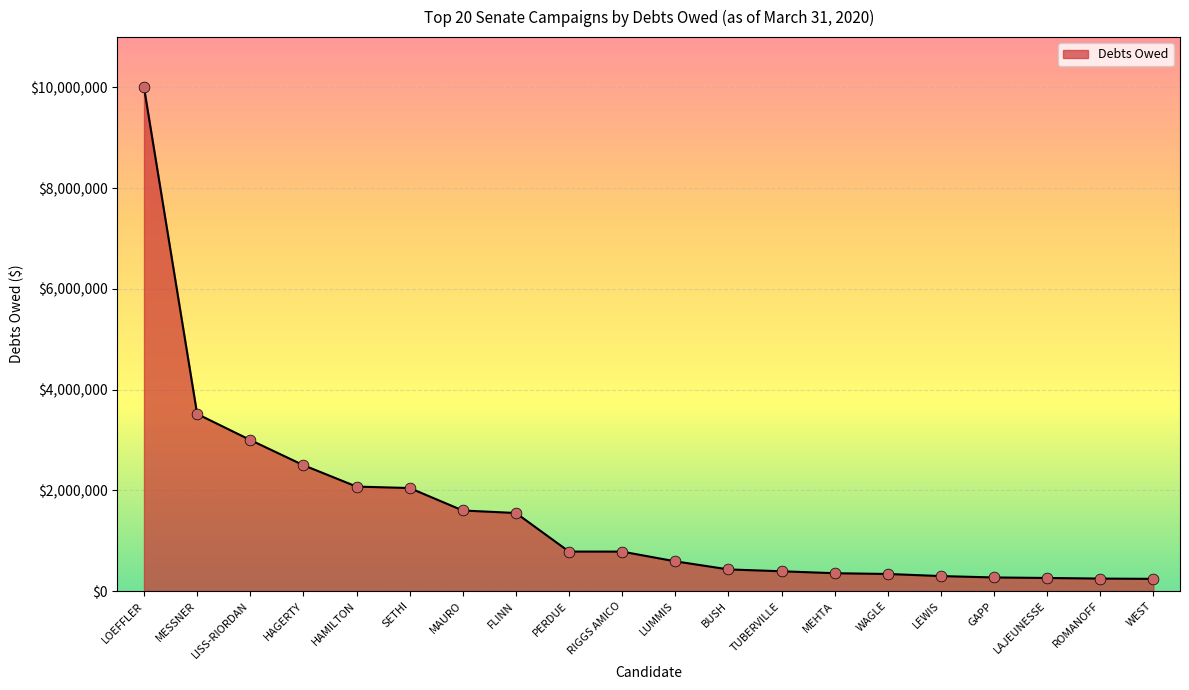

What is the change in value from HAMILTON to TUBERVILLE?

-1681557.9